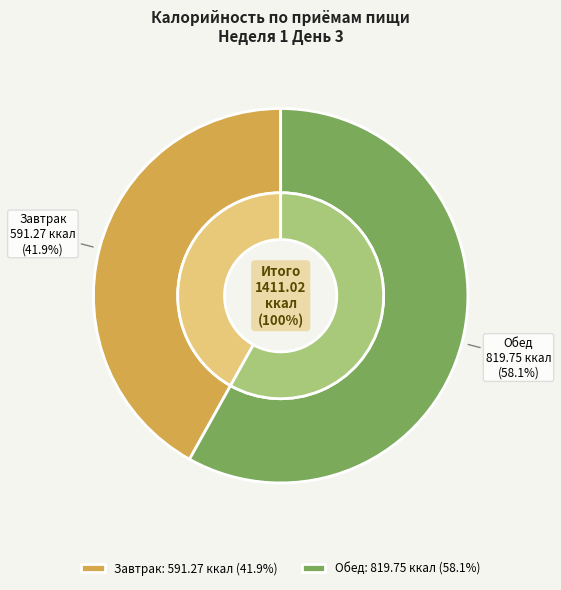

What percentage is NOT represented by Завтрак?

58.1%